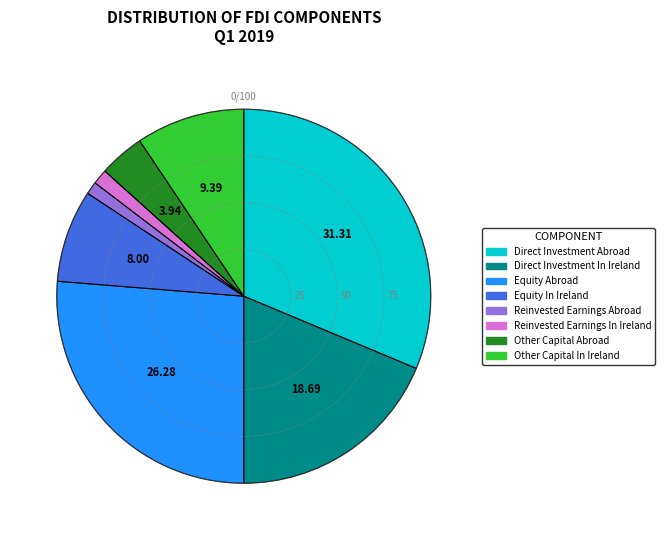

Is Reinvested Earnings Abroad the majority of the pie?

No